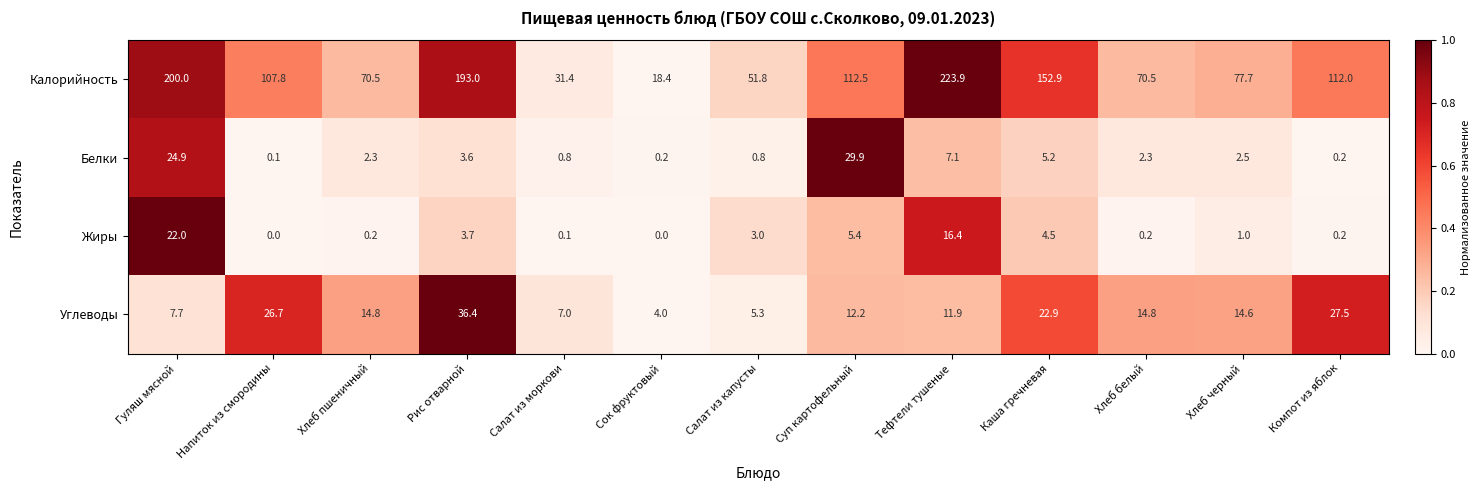

What is the sum of all Углеводы values?

205.8